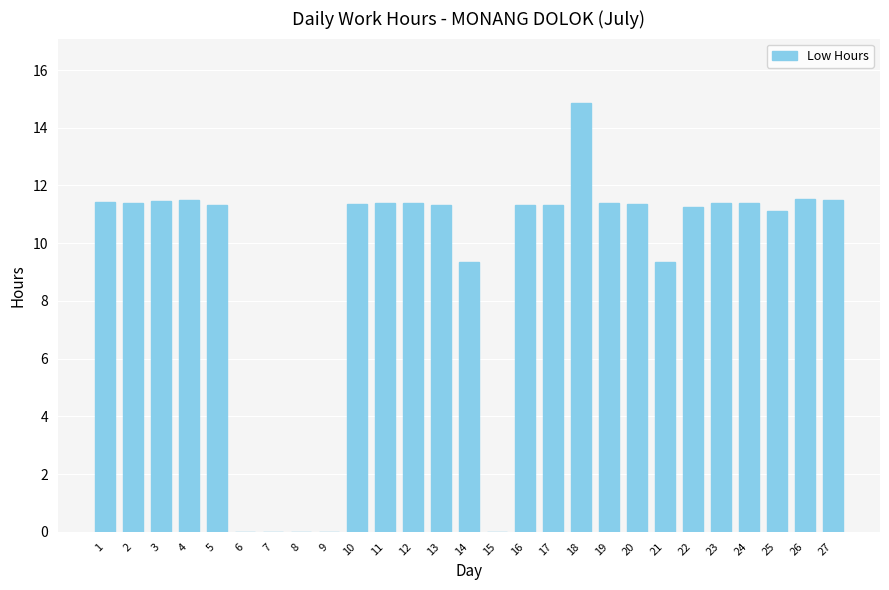

What is the ratio of the value at 14 to the value at 10?

0.8